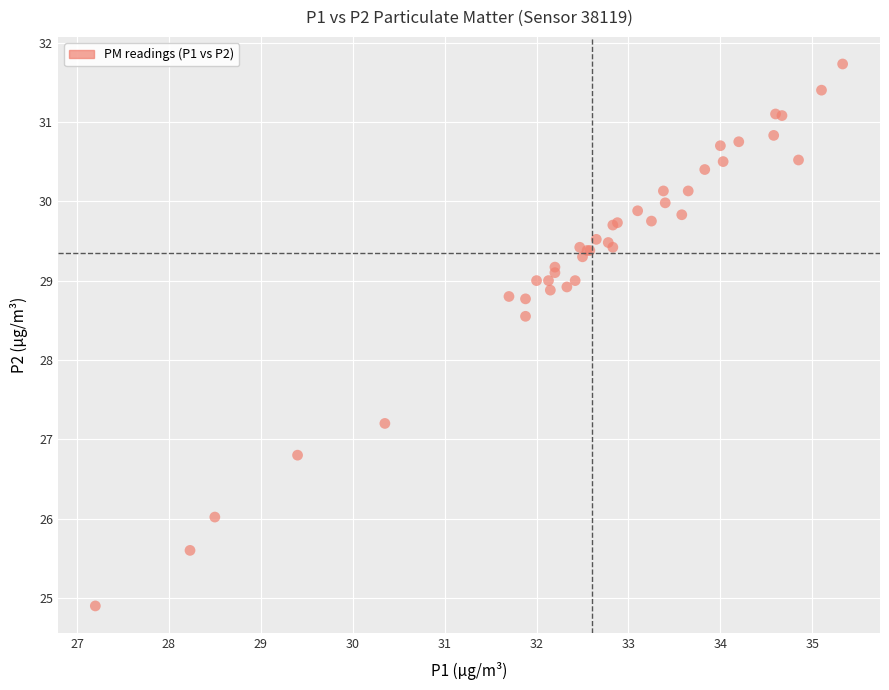

What Y value in the scatter plot is closest to 28?

28.6